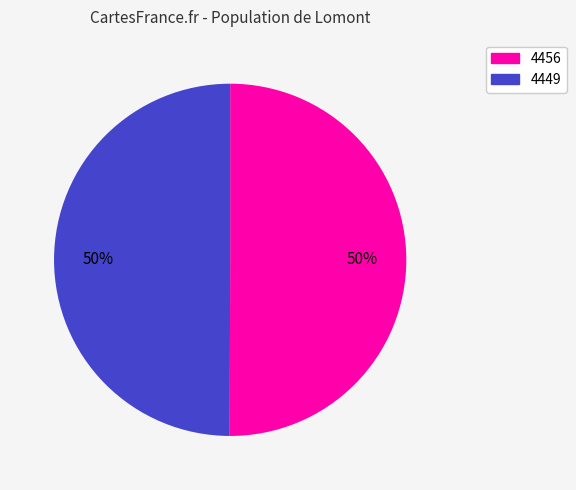

What percentage is the 4456 slice, to the nearest percent?

50%